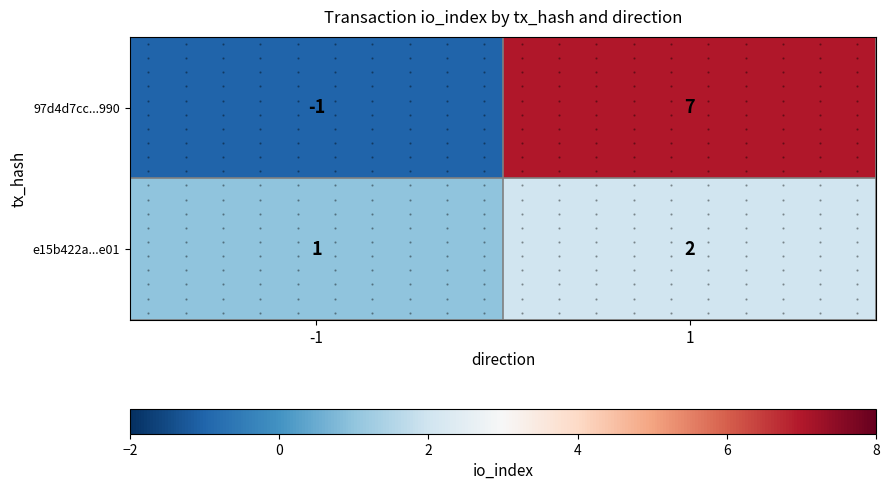

What is the difference between the 97d4d7cc...990 values at -1 and 1?

8